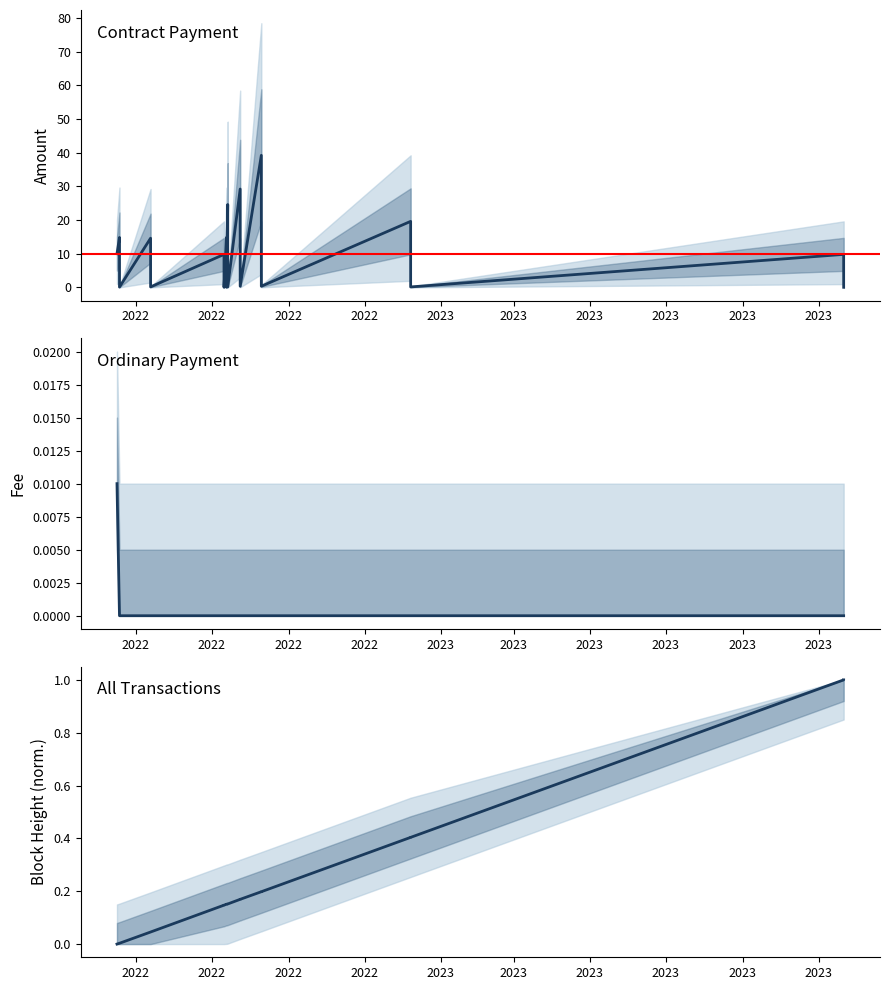

What is the difference between the highest and lowest values at 2022?

10.0